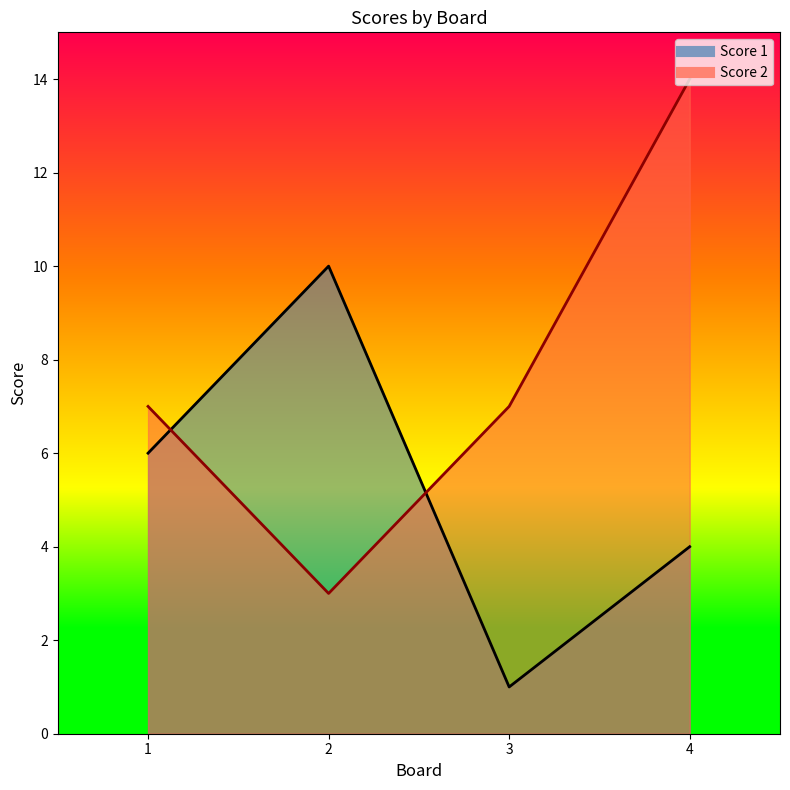

Is it true that Score 2 equals 7 at 3?

True